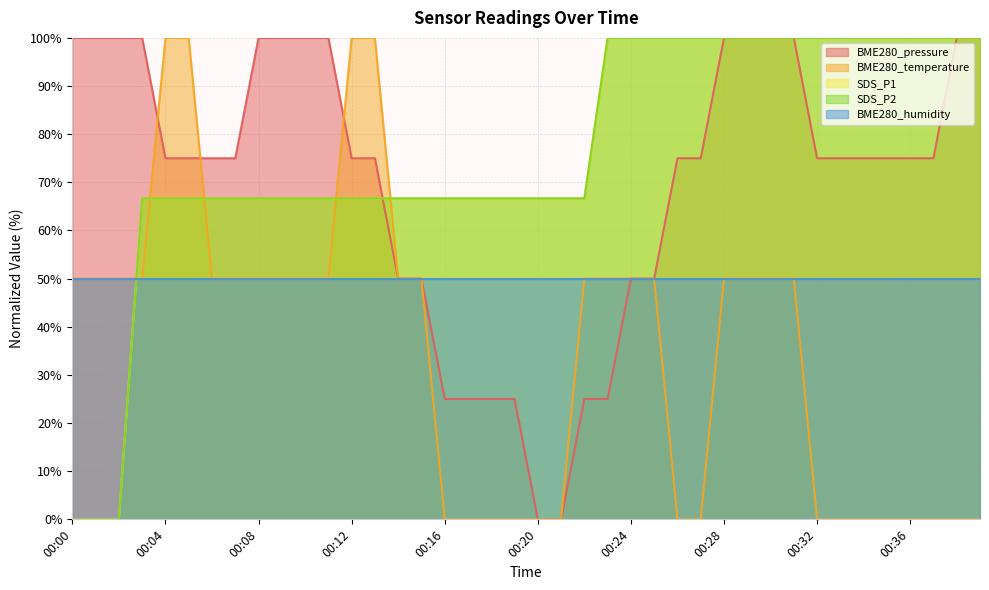

At which category is the sum across all series the highest?

00:28